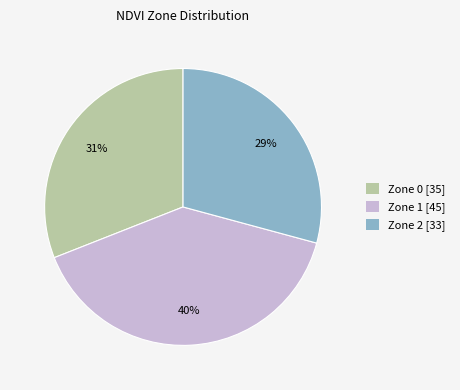

Rank the categories by value from lowest to highest.

Zone 2, Zone 0, Zone 1